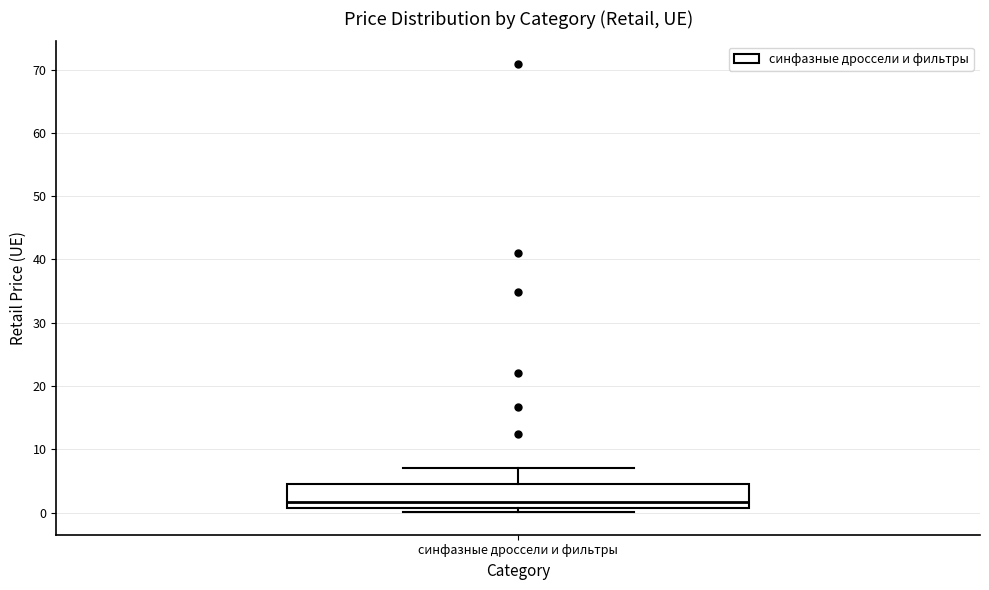

Transcribe this box plot: give where the median line is, the range the box spans, and where the two whiskers end, as read against the y-axis. The values are not printed on the chart, so give them approximately, as read against the axis.

median 2, box 1 to 5, whiskers 0 to 7